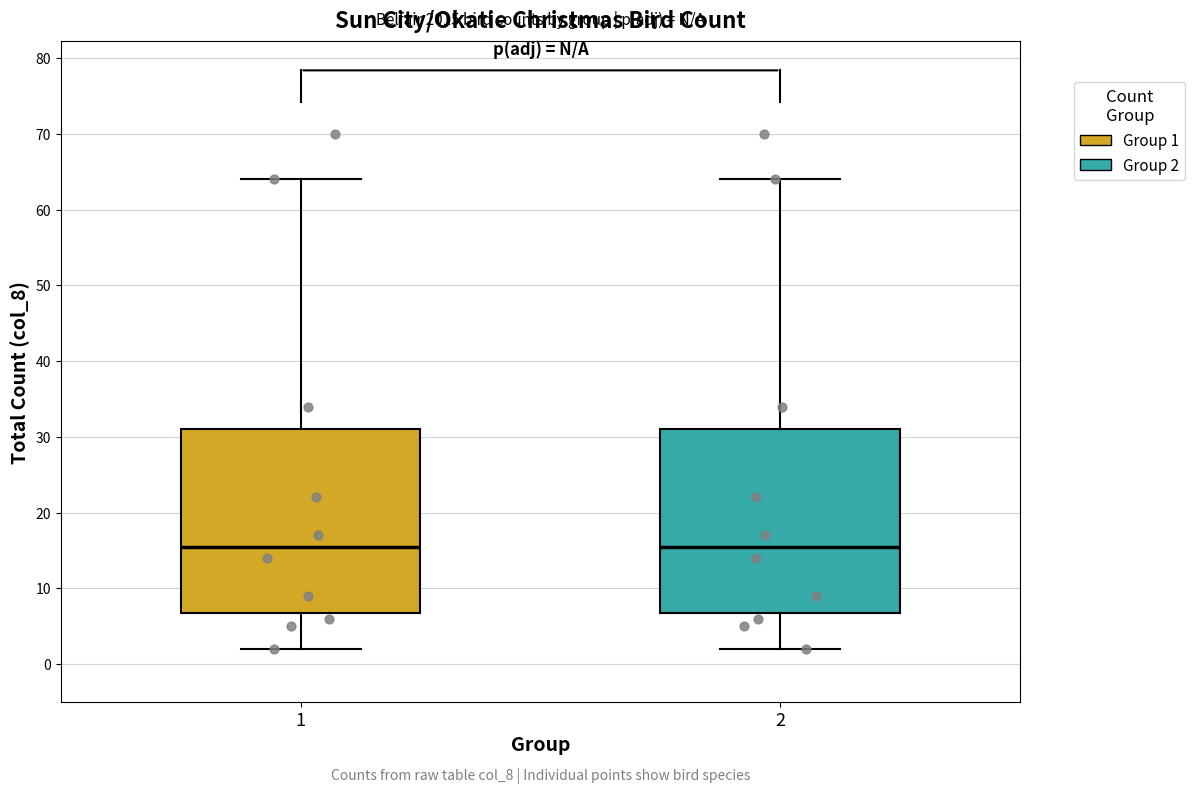

Reading left to right, transcribe this box plot: for each box, give where its median line is, the range the box spans, and where its two whiskers end, as read against the y-axis. The values are not printed on the chart, so give them approximately, as read against the axis.

1: median 16, box 7 to 31, whiskers 2 to 64
2: median 16, box 7 to 31, whiskers 2 to 64